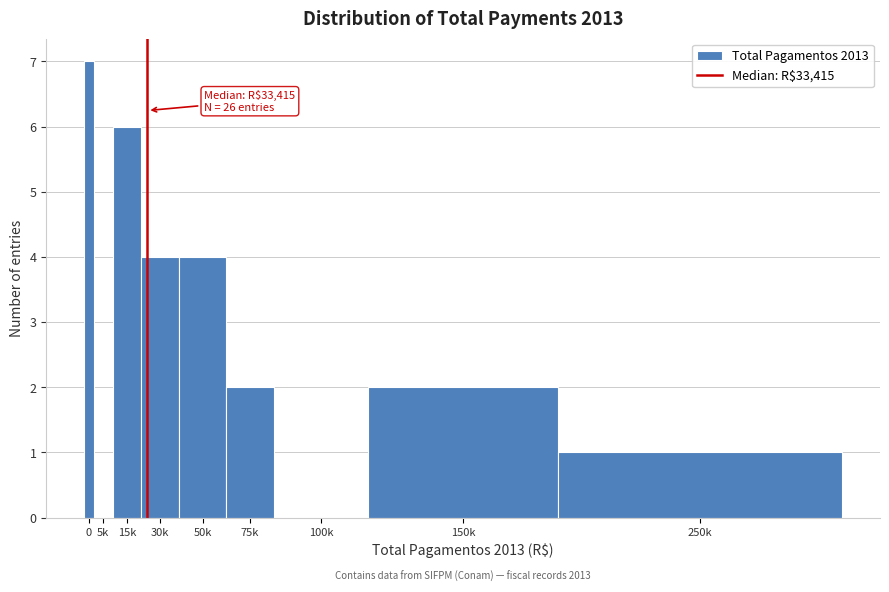

Reading right to left, list all the values displayed in this chart.

250k=1	150k=2	100k=0	75k=2	50k=4	30k=4	15k=6	5k=0	0=7